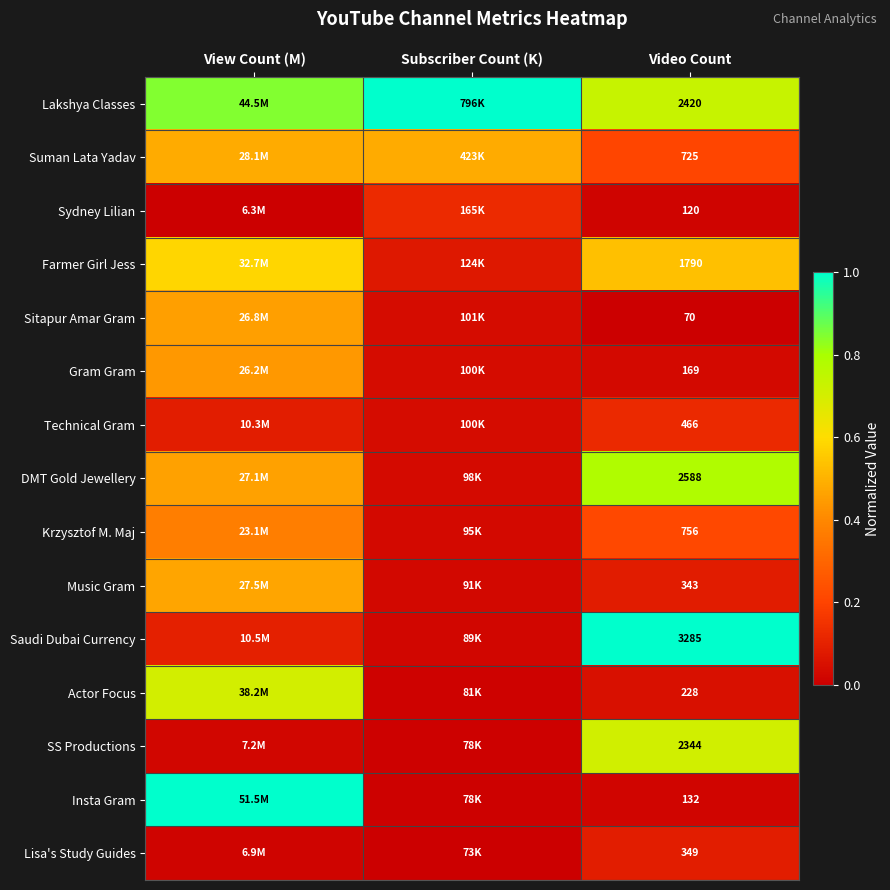

At which label does Lisa's Study Guides reach its minimum?

Subscriber Count (K)